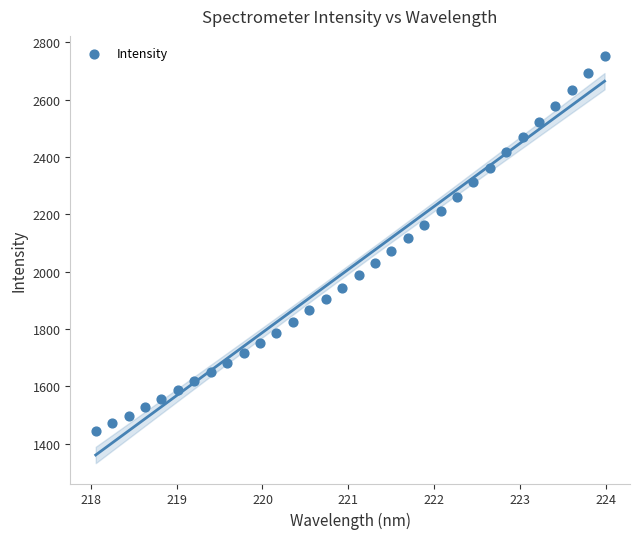

What is the range of Y values (max minus min)?

1308.3